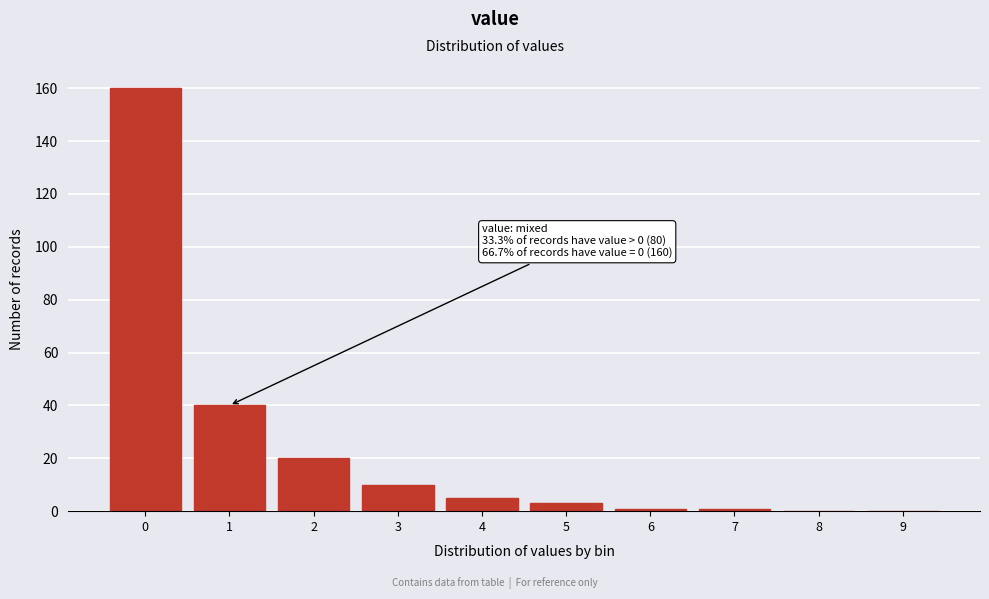

Reading left to right, what are all the values shown in this chart?

0=160	1=40	2=20	3=10	4=5	5=3	6=1	7=1	8=0	9=0